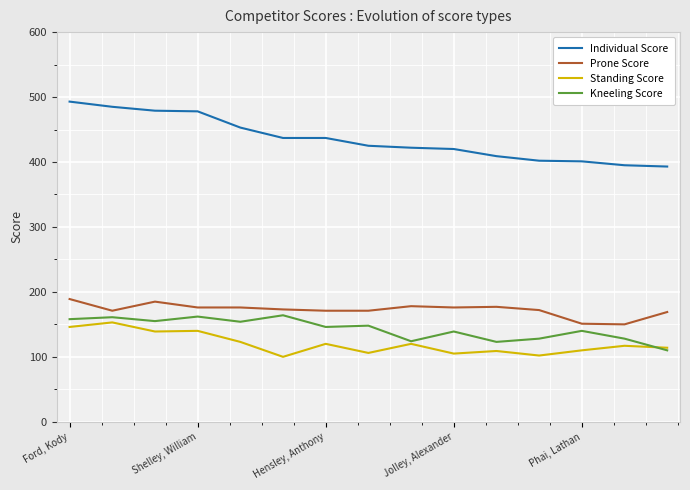

What is the average value of the Prone Score series?

172